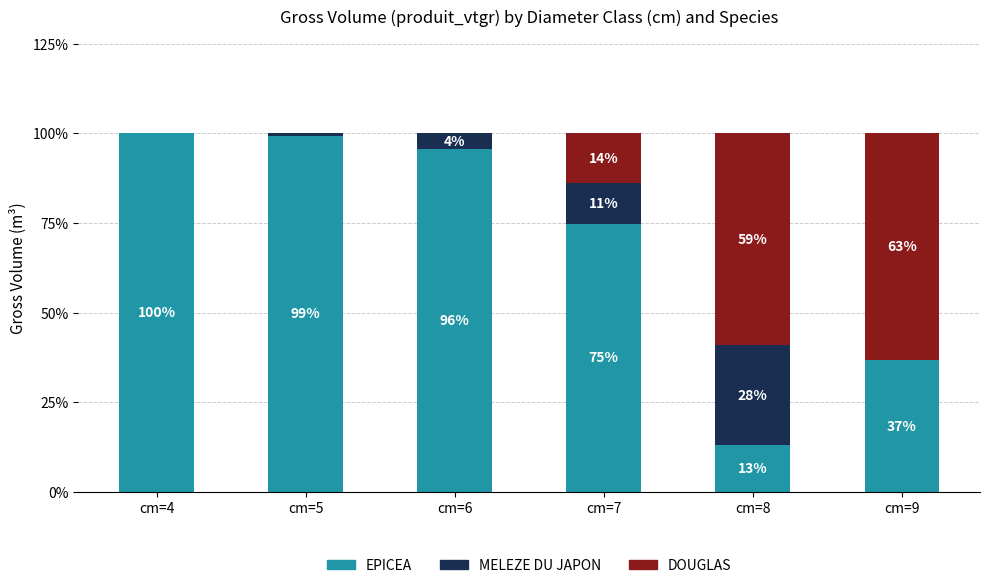

How many values in the EPICEA series exceed 95?

3